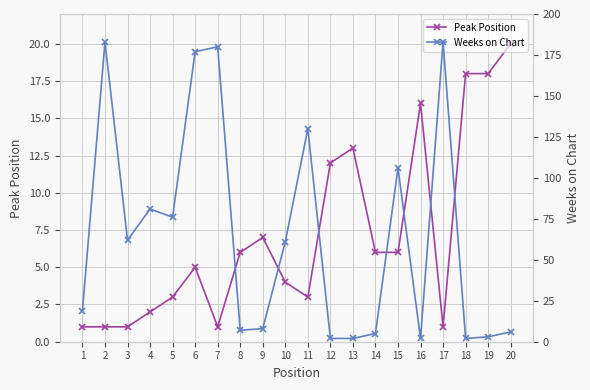

Between 16 and 19, which series saw the biggest shift?

Peak Position